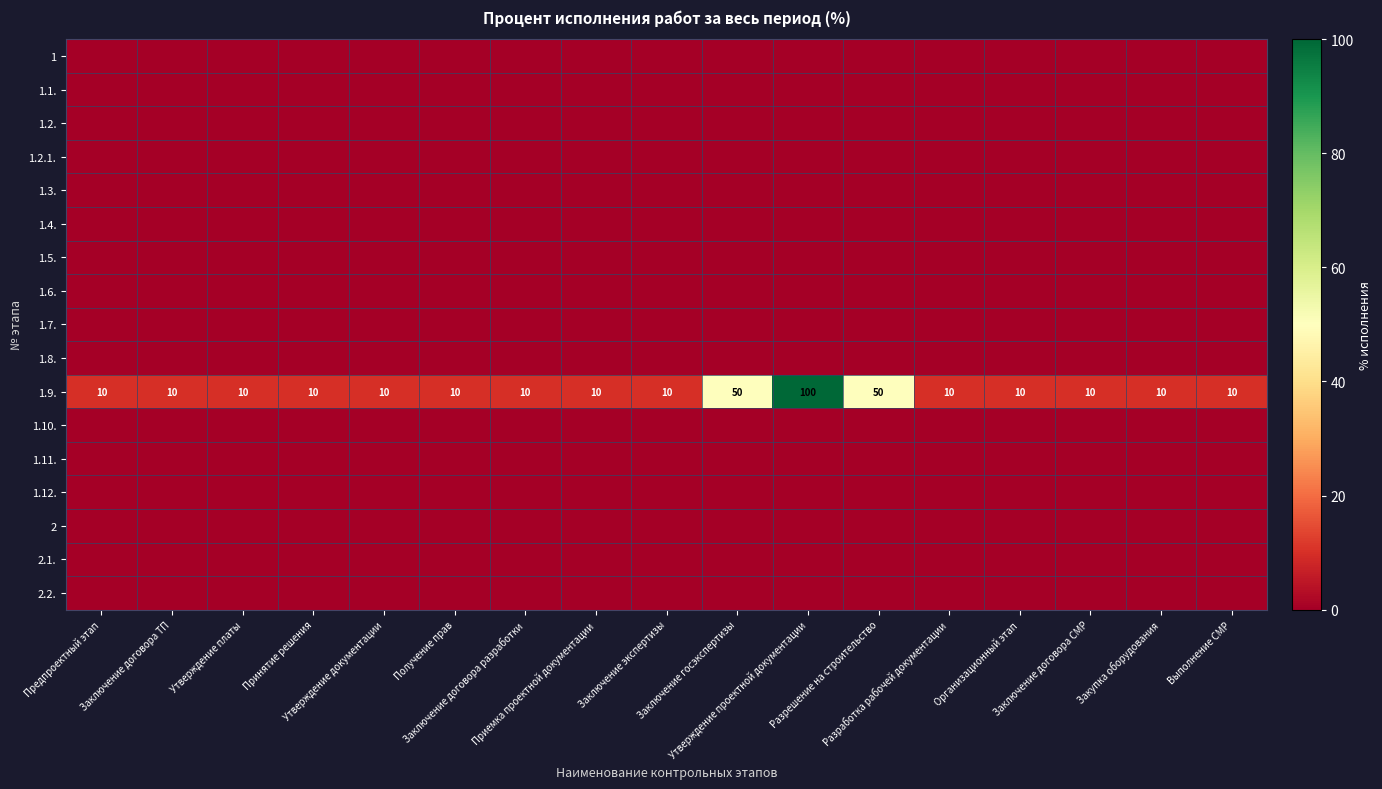

At which category is the sum across all series the highest?

Утверждение проектной документации